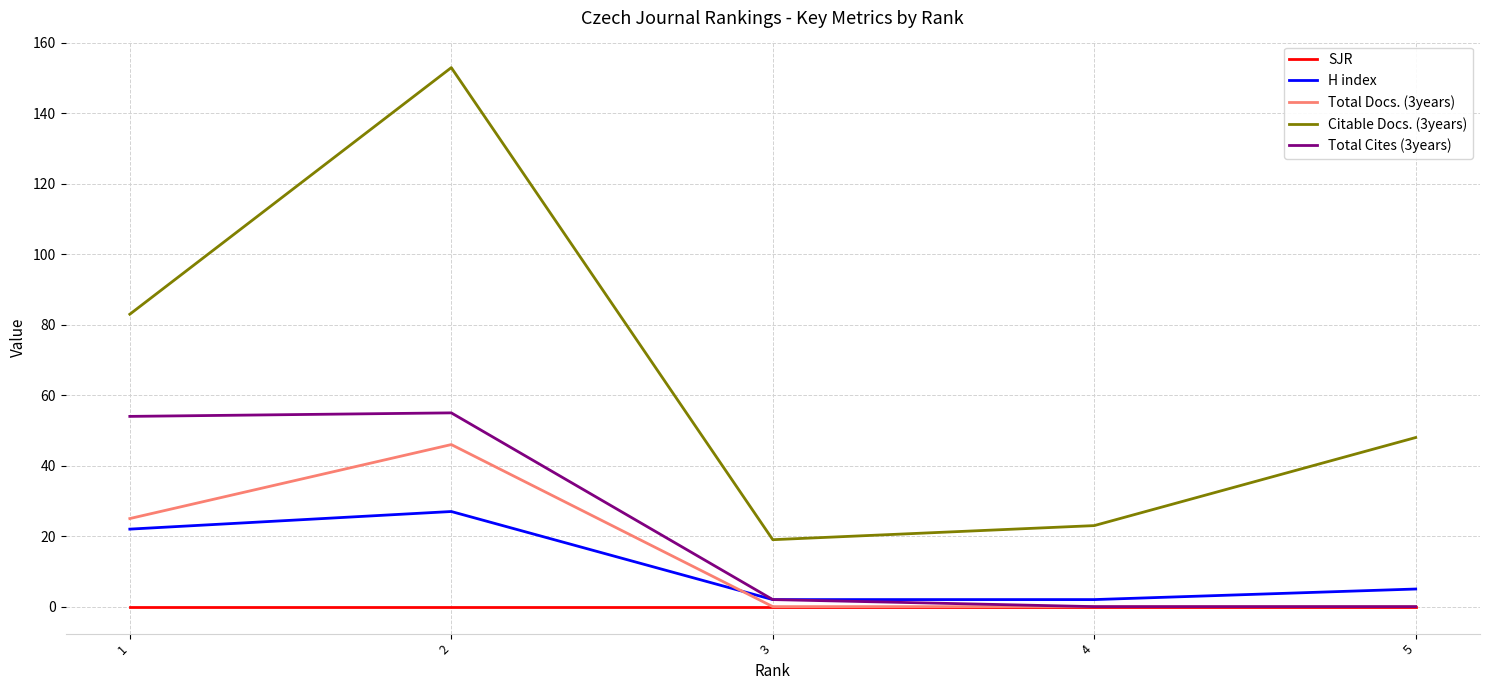

Is this an area chart (filled region under the line)?

No